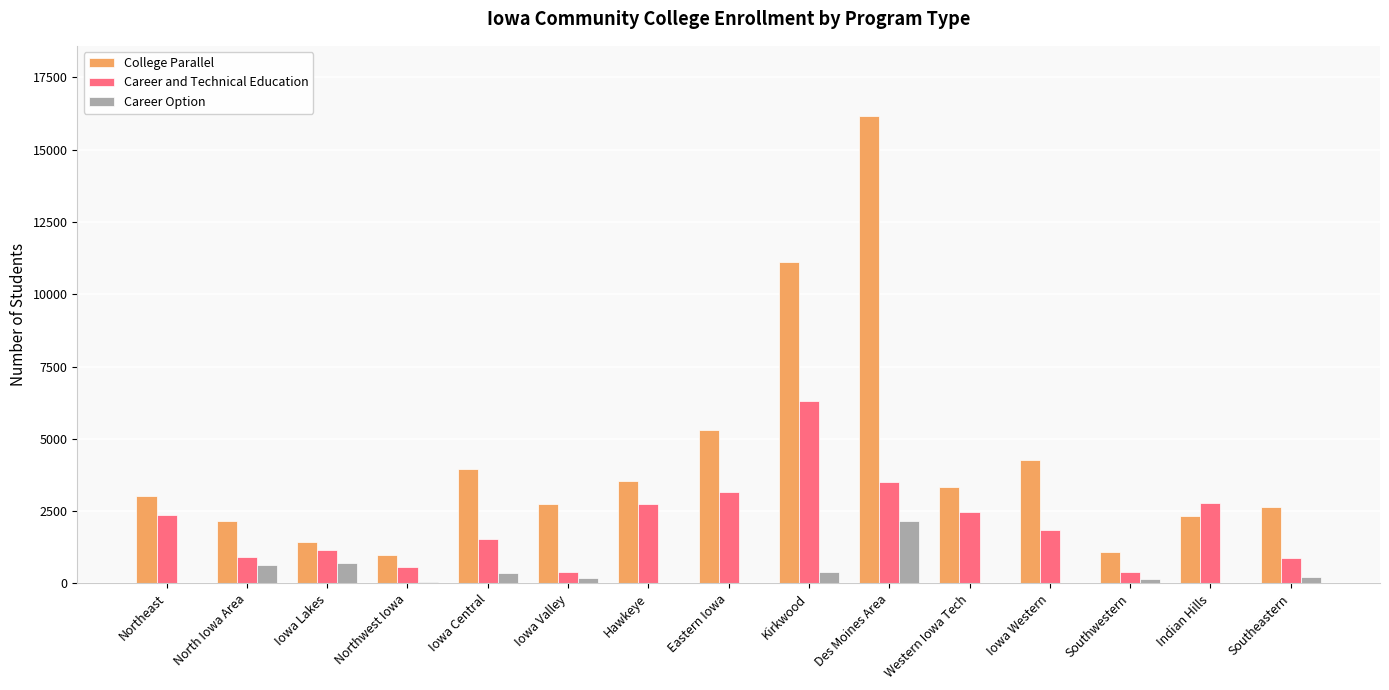

The value of Career and Technical Education at North Iowa Area is 240. True or false?

False